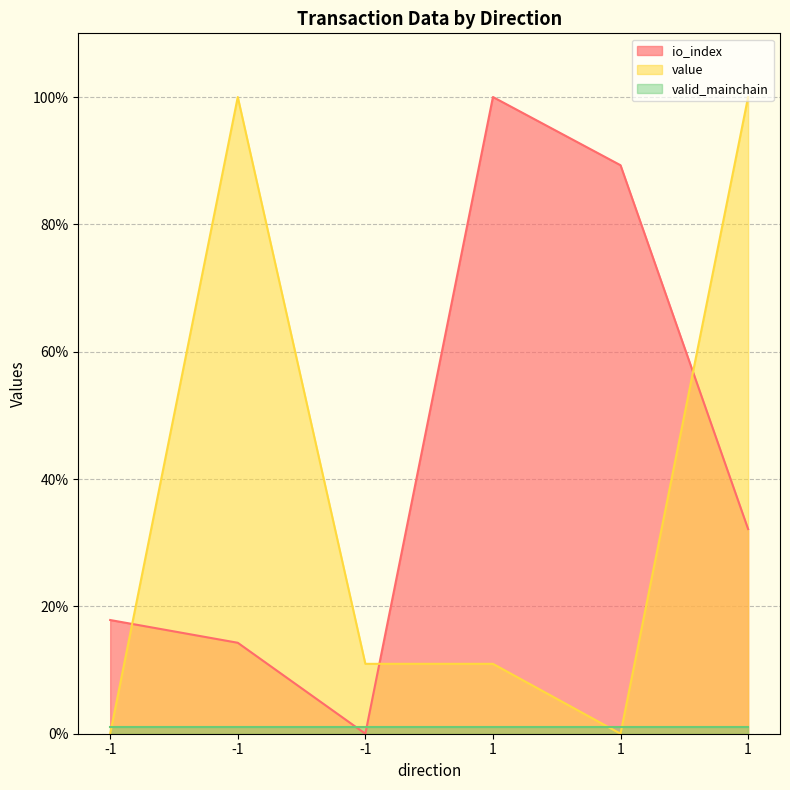

What is the average value of the value series?

37.0